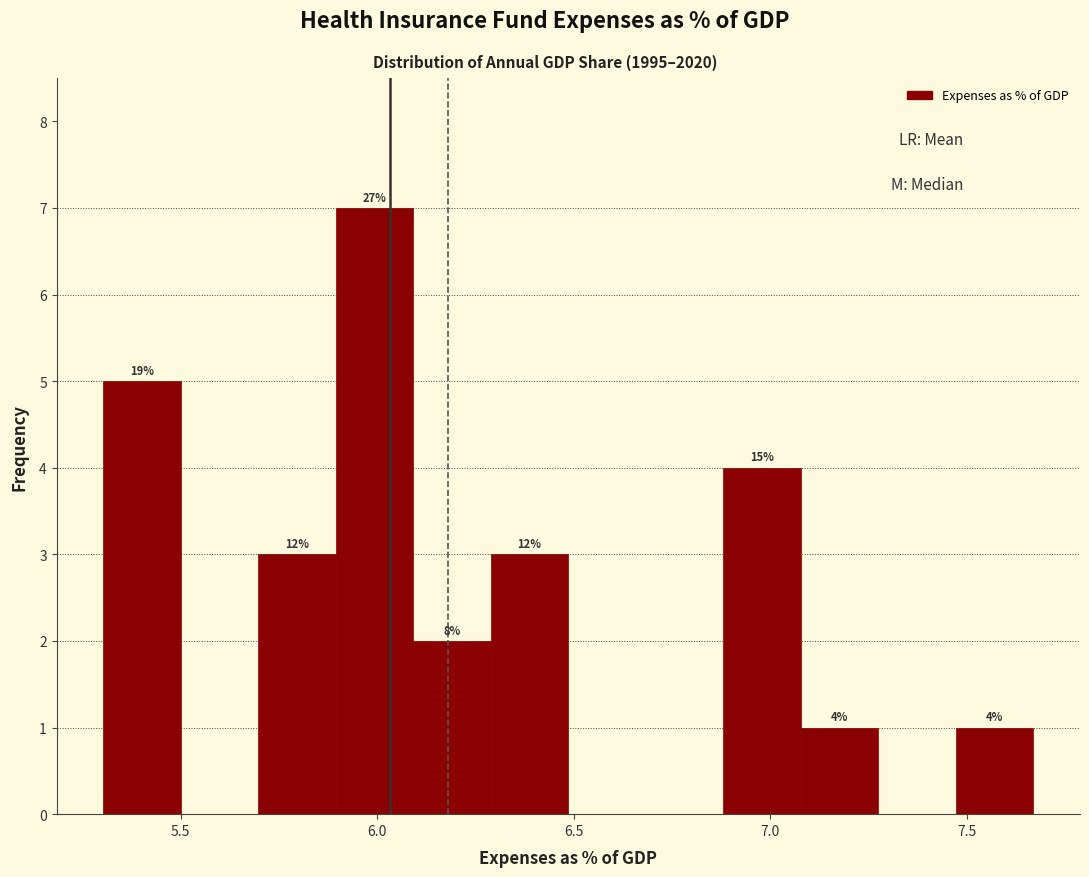

Read against the x-axis, roughly where is the centre of the tallest bar?

6.00